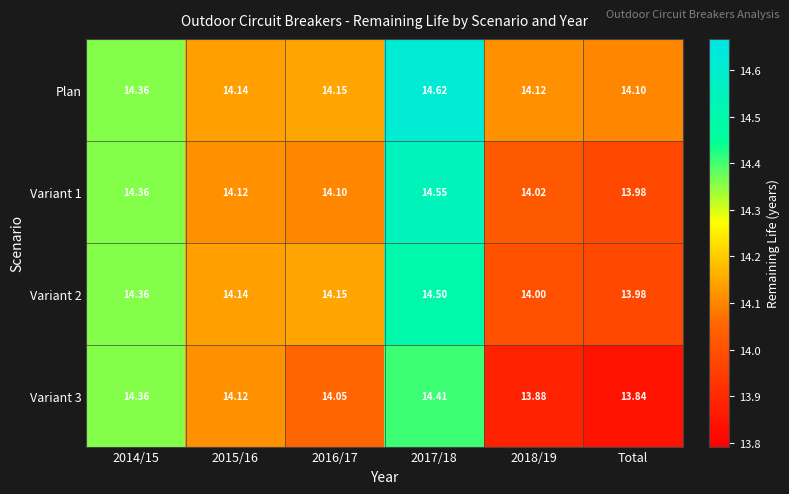

At which label does Variant 2 reach its minimum?

Total